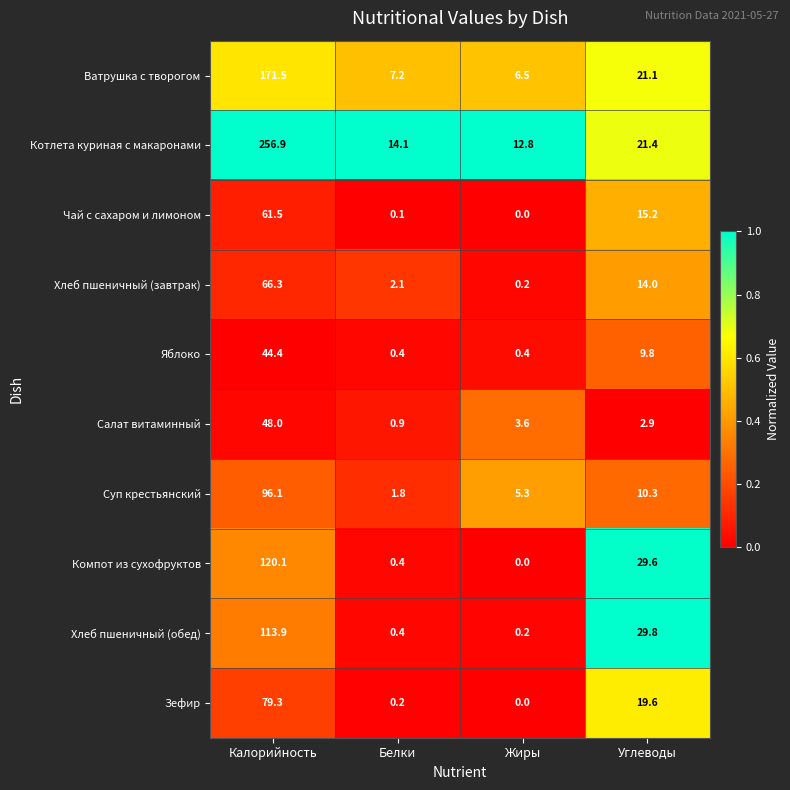

What value does the Чай с сахаром и лимоном series have at Углеводы?

15.2